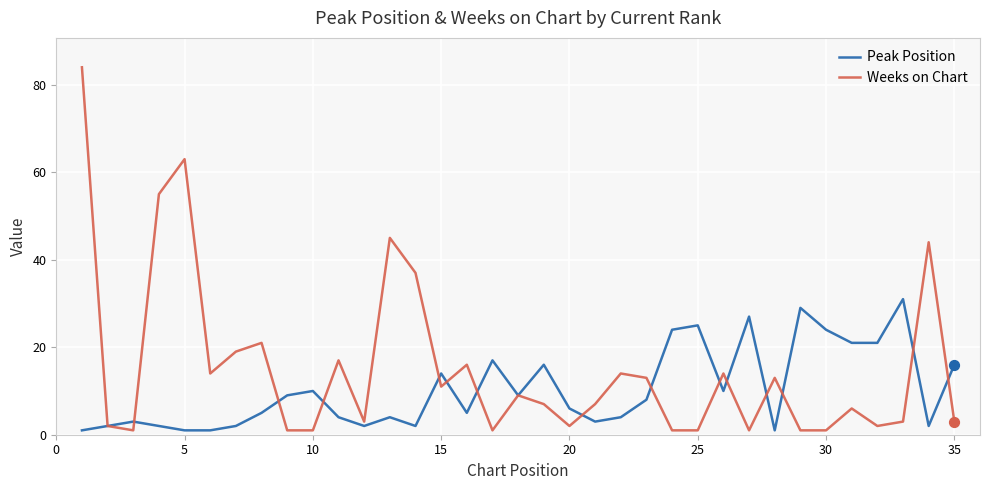

At how many categories does at least one series exceed 49?

3